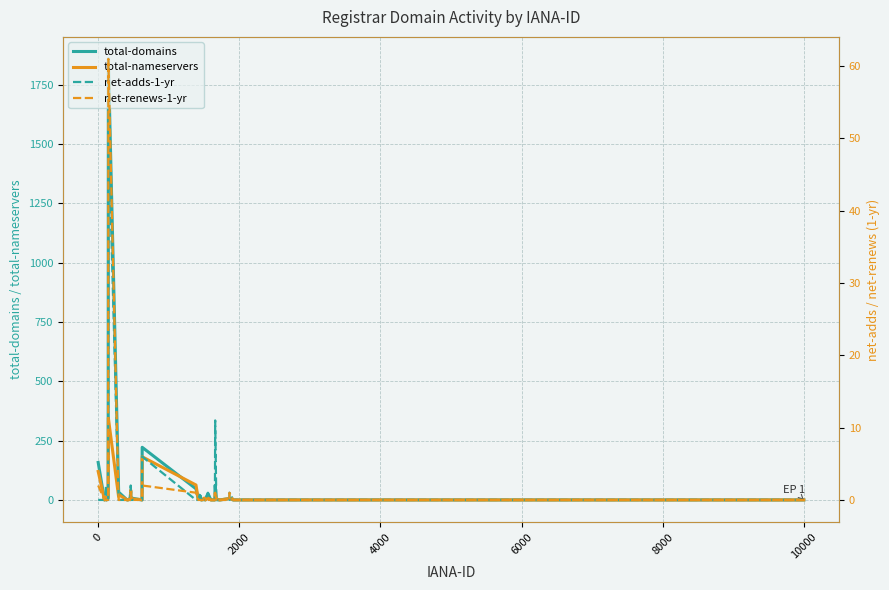

True or false: net-adds-1-yr and total-nameservers cross at least once.

False